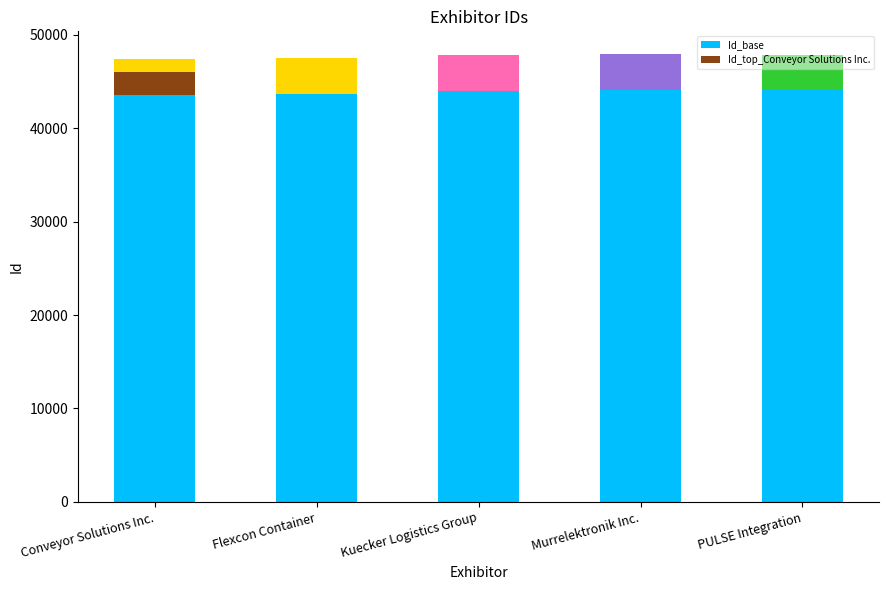

How many values are below 44015?

2